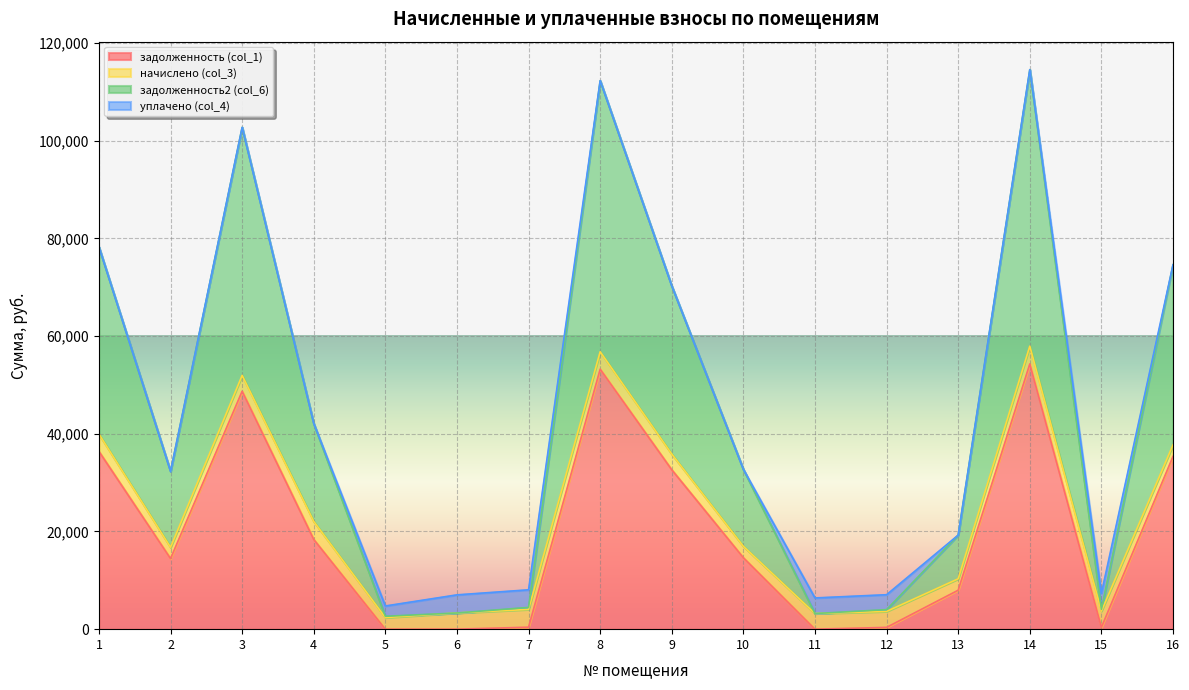

What is the maximum value for задолженность (col_1)?

54301.5